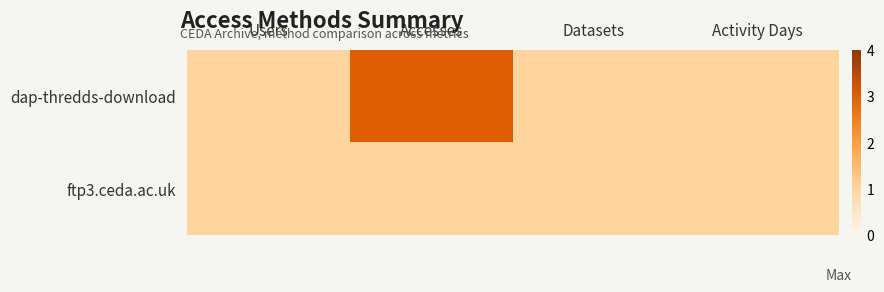

At how many categories does at least one series exceed 1?

1